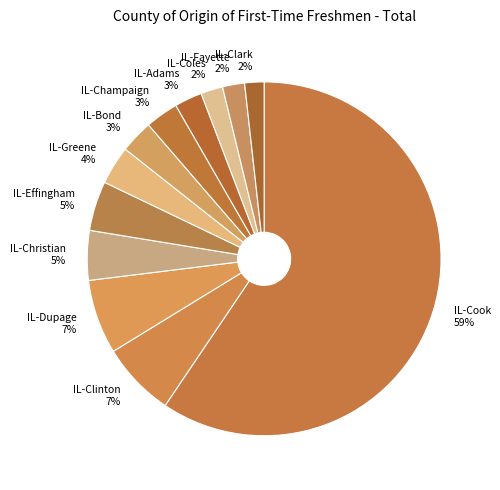

To the nearest percent, what is the difference between the IL-Clark and IL-Clinton slice percentages?

5%